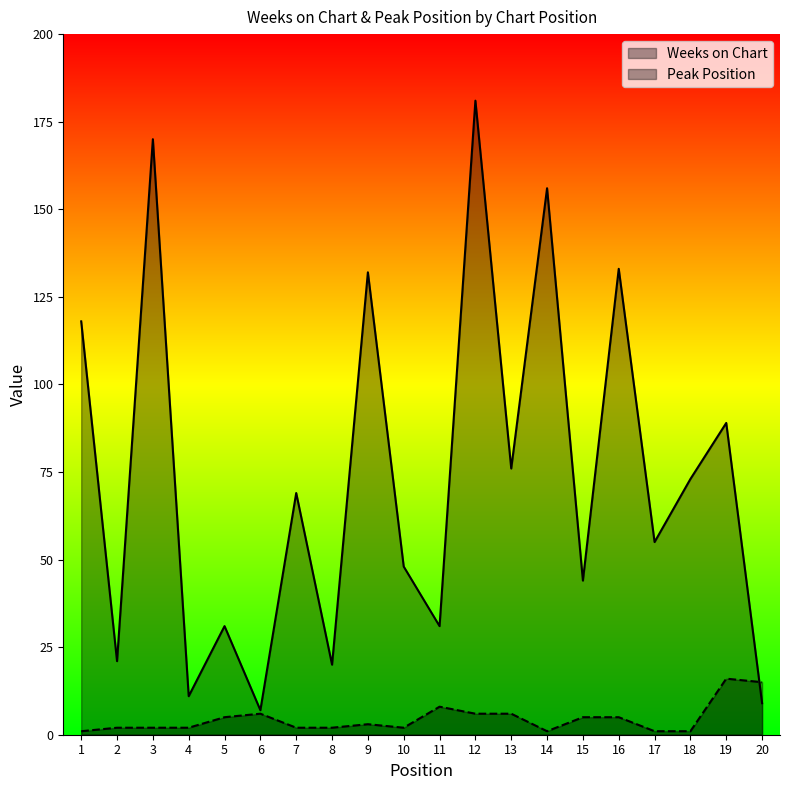

List the labels in order of Weeks on Chart value, smallest first.

6, 20, 4, 8, 2, 5, 11, 15, 10, 17, 7, 18, 13, 19, 1, 9, 16, 14, 3, 12